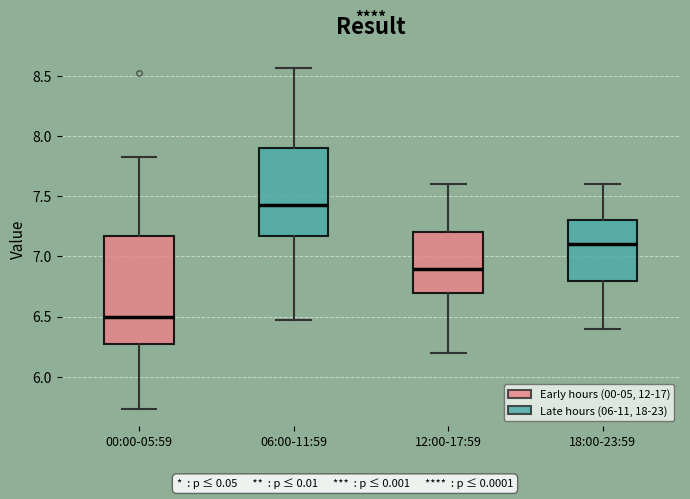

Which box is the tallest, from its lower edge to its upper edge?

00:00-05:59